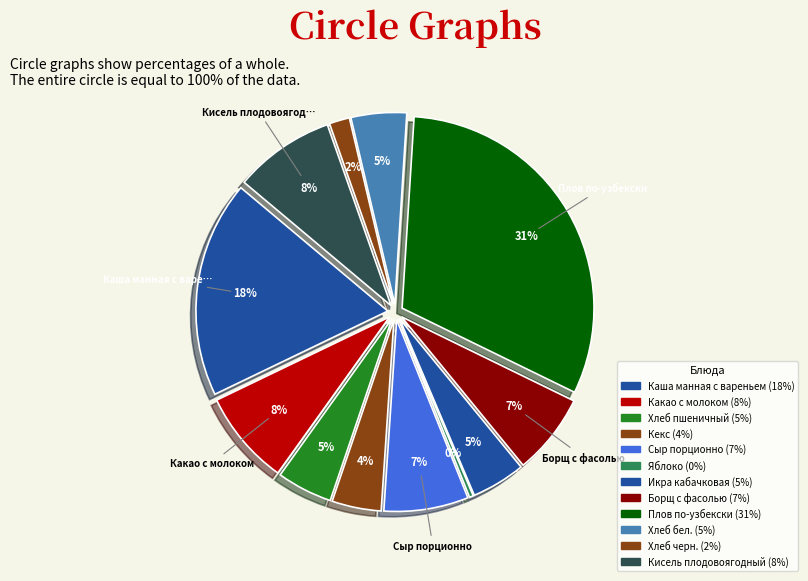

Which category has the biggest portion of the pie?

Плов по-узбекски